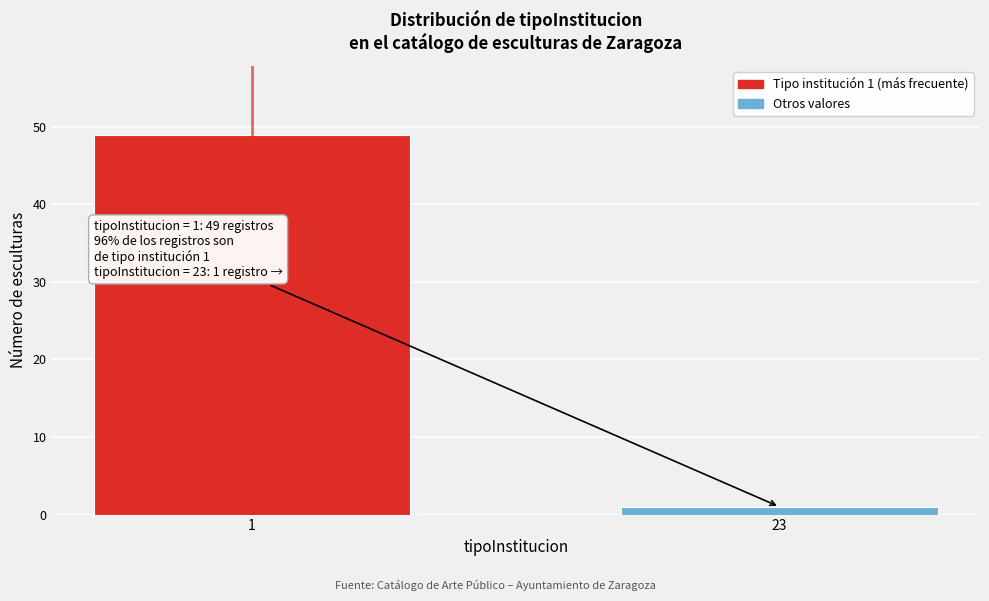

Reading left to right, extract all data points from this chart.

1=49	23=1